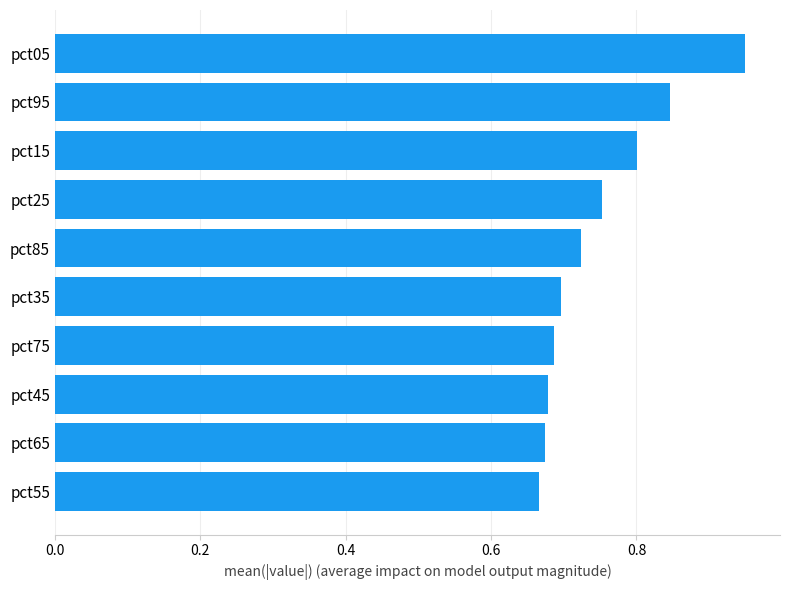

Which category has the highest value across all series?

pct05